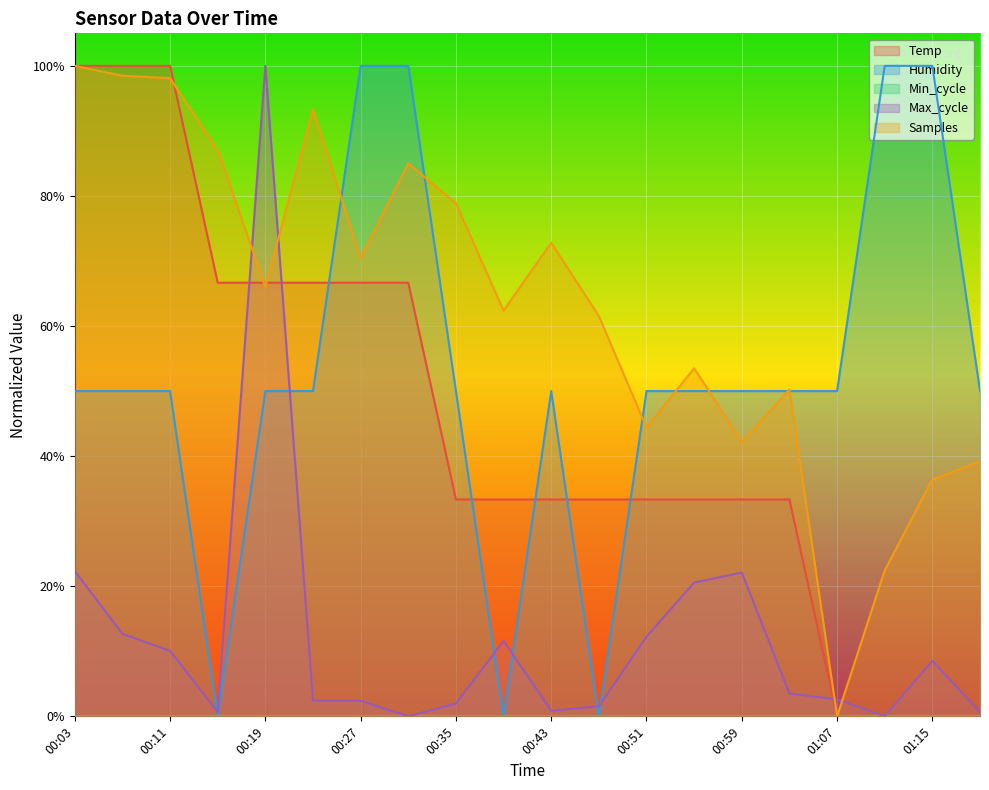

How many interior local valleys does the Samples series have?

6